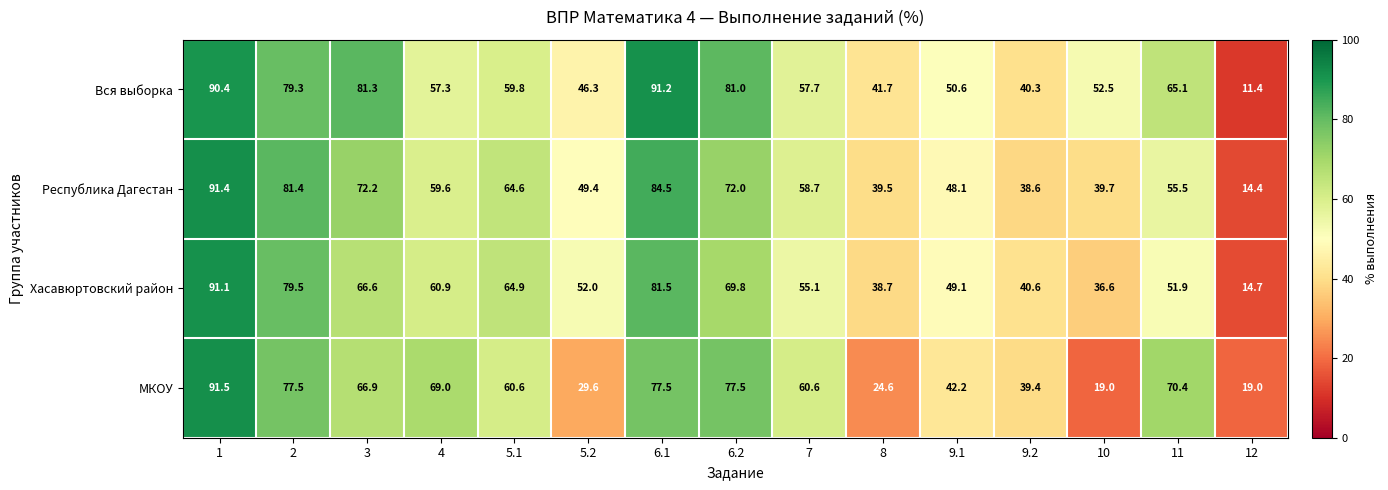

At 5.2, list the series in order from largest to smallest.

Хасавюртовский район, Республика Дагестан, Вся выборка, МКОУ